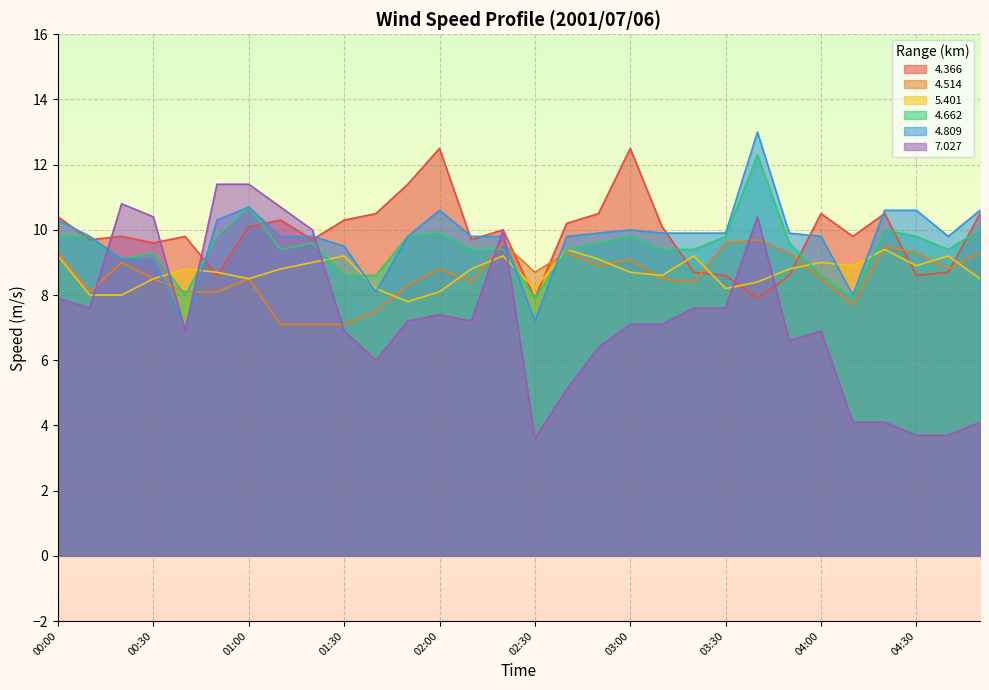

What is the lowest value of the 5.401 series?

7.8